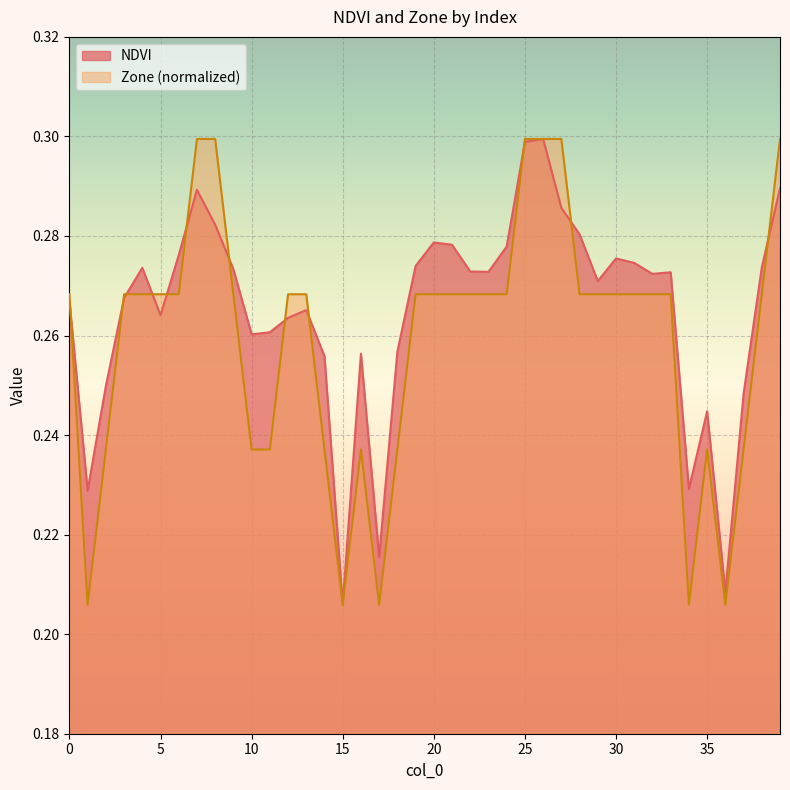

Which category has the lowest value across all series?

15